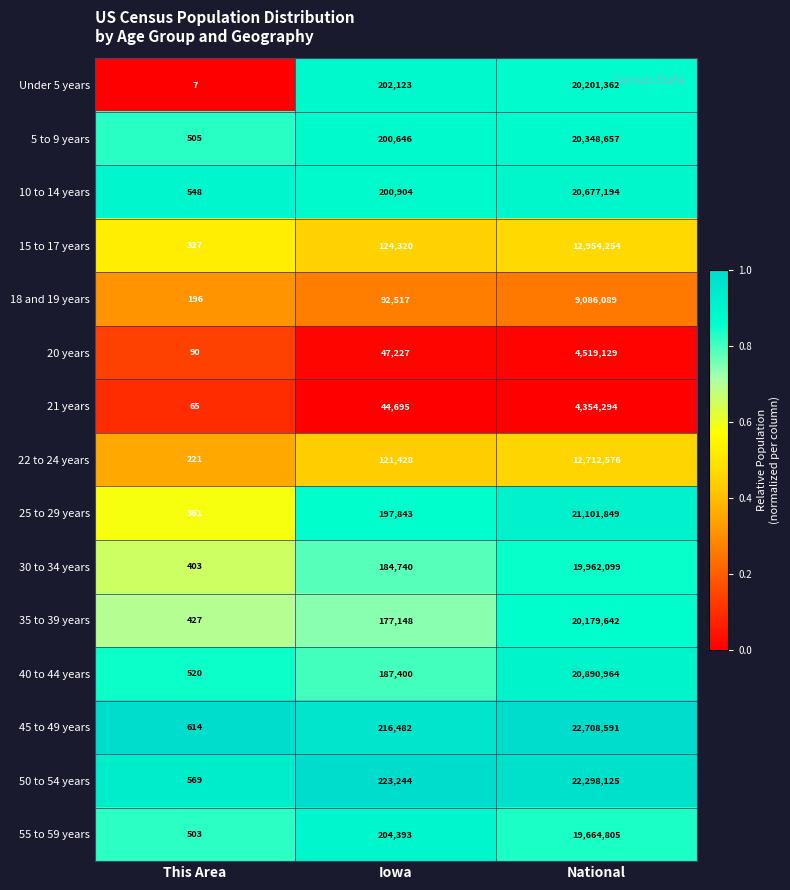

What is the spread (max minus min) of values at This Area?

607